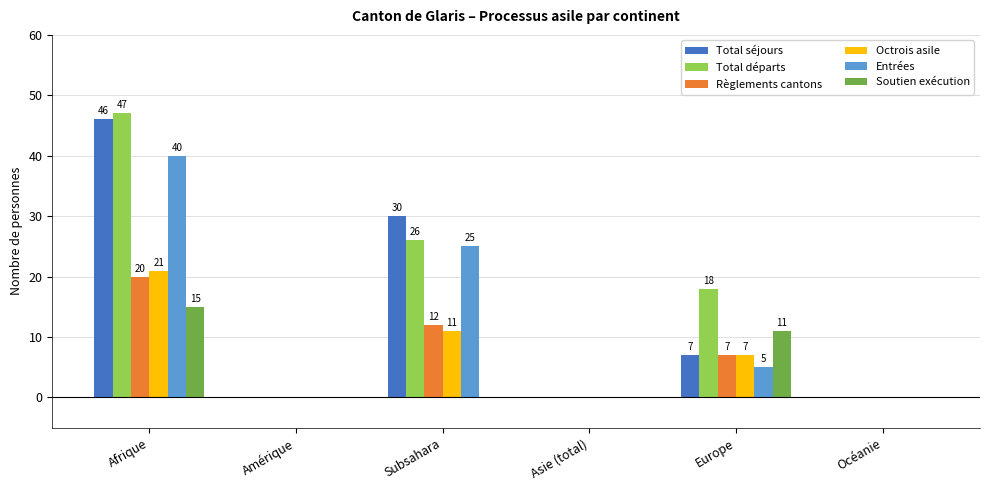

Between Afrique and Subsahara, which series saw the biggest shift?

Total départs